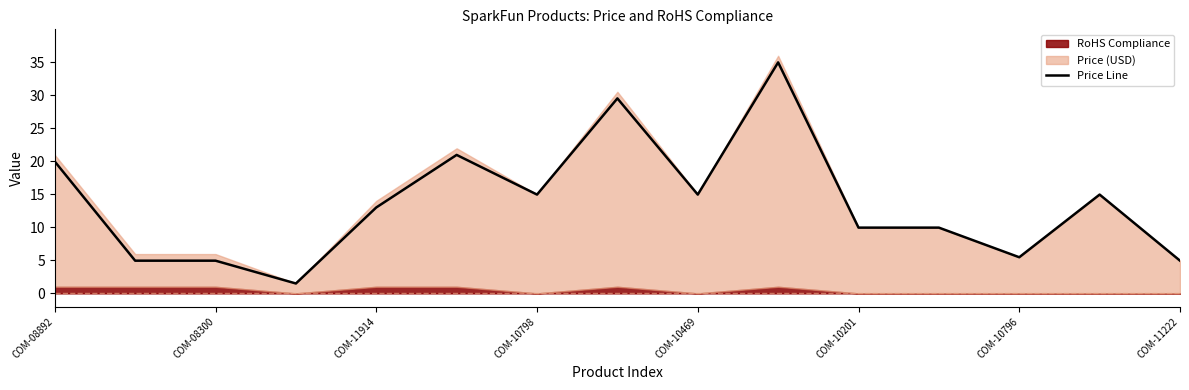

At which category does the chart reach its peak across all series?

9